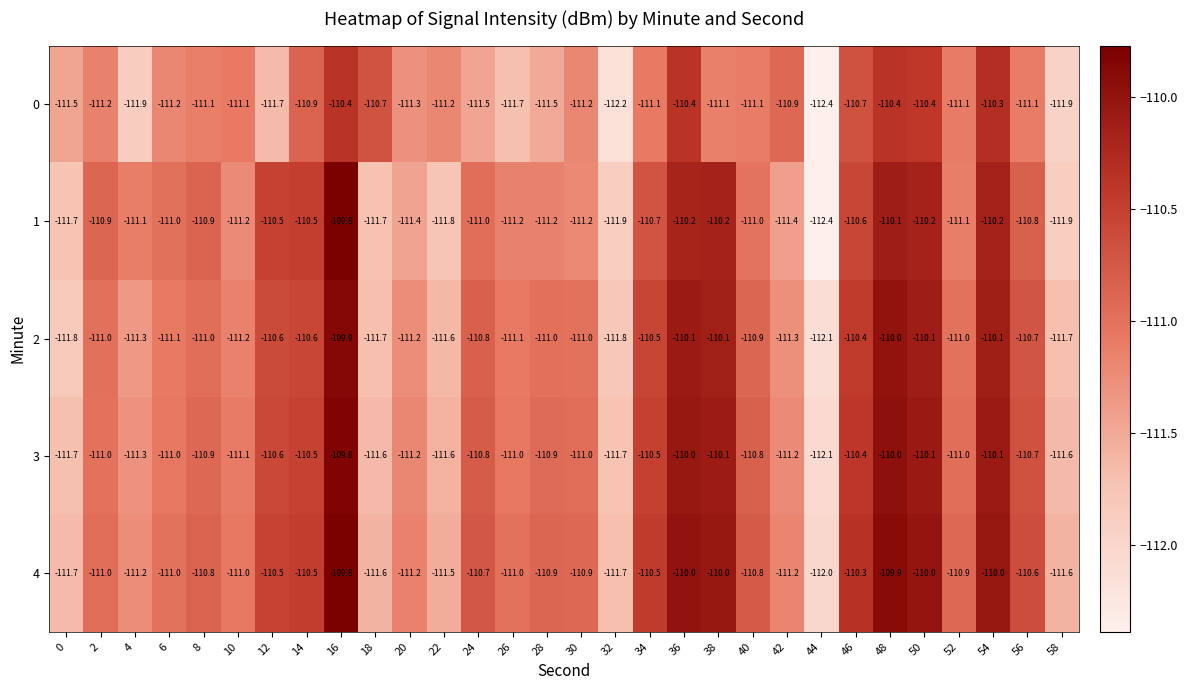

Where does the 4 series first go above -110?

16